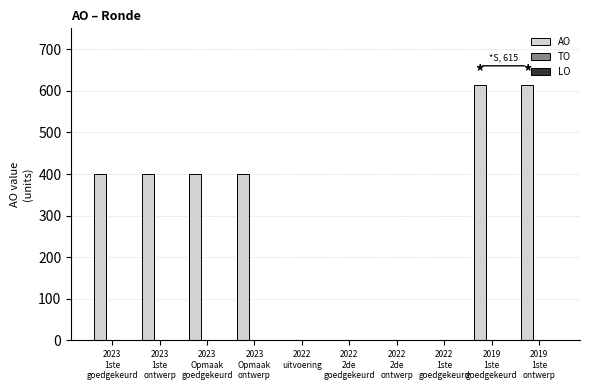

What is the sum of all values?

2830